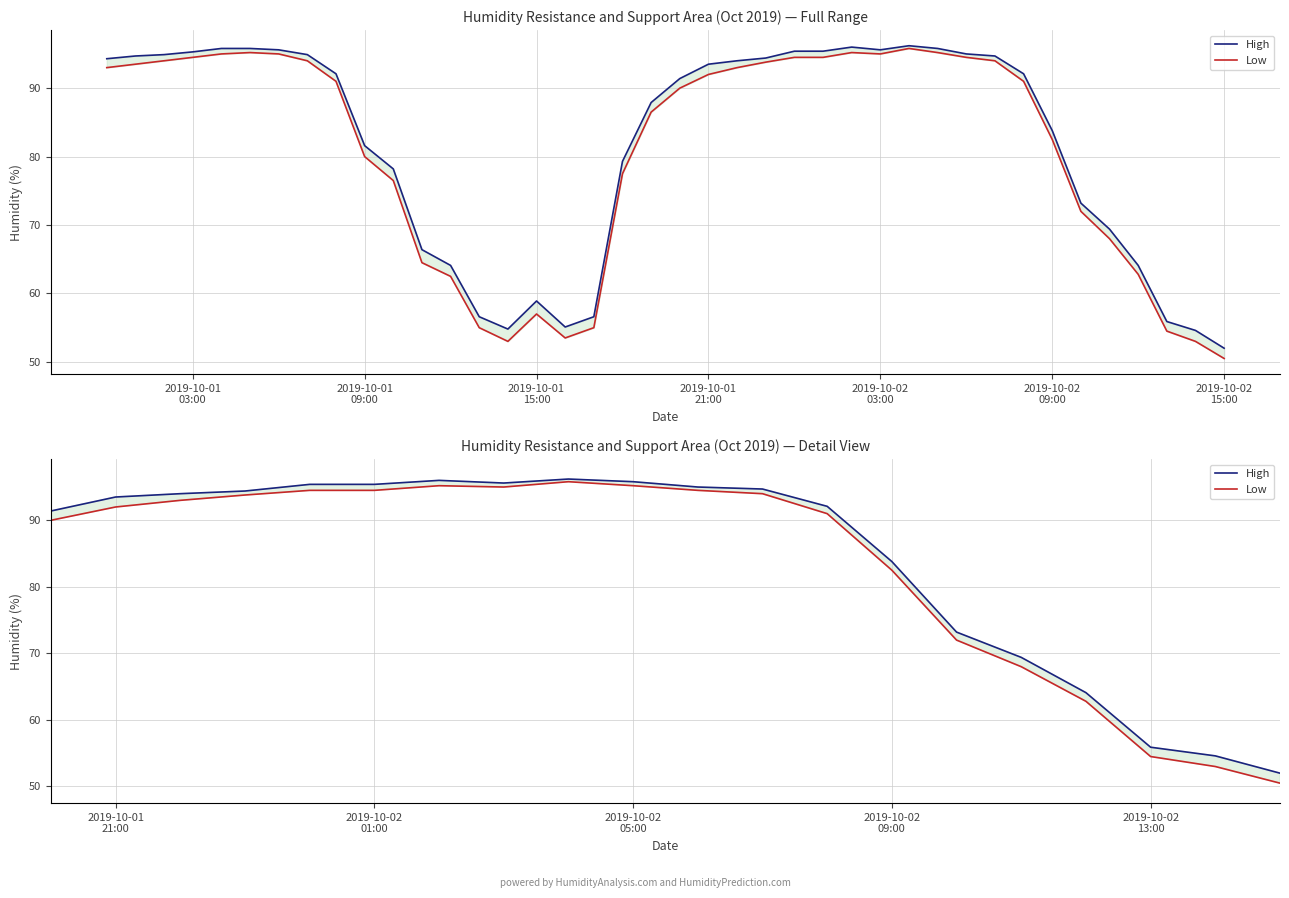

What is the total value across all series at 2019-10-02
03:00?

190.8